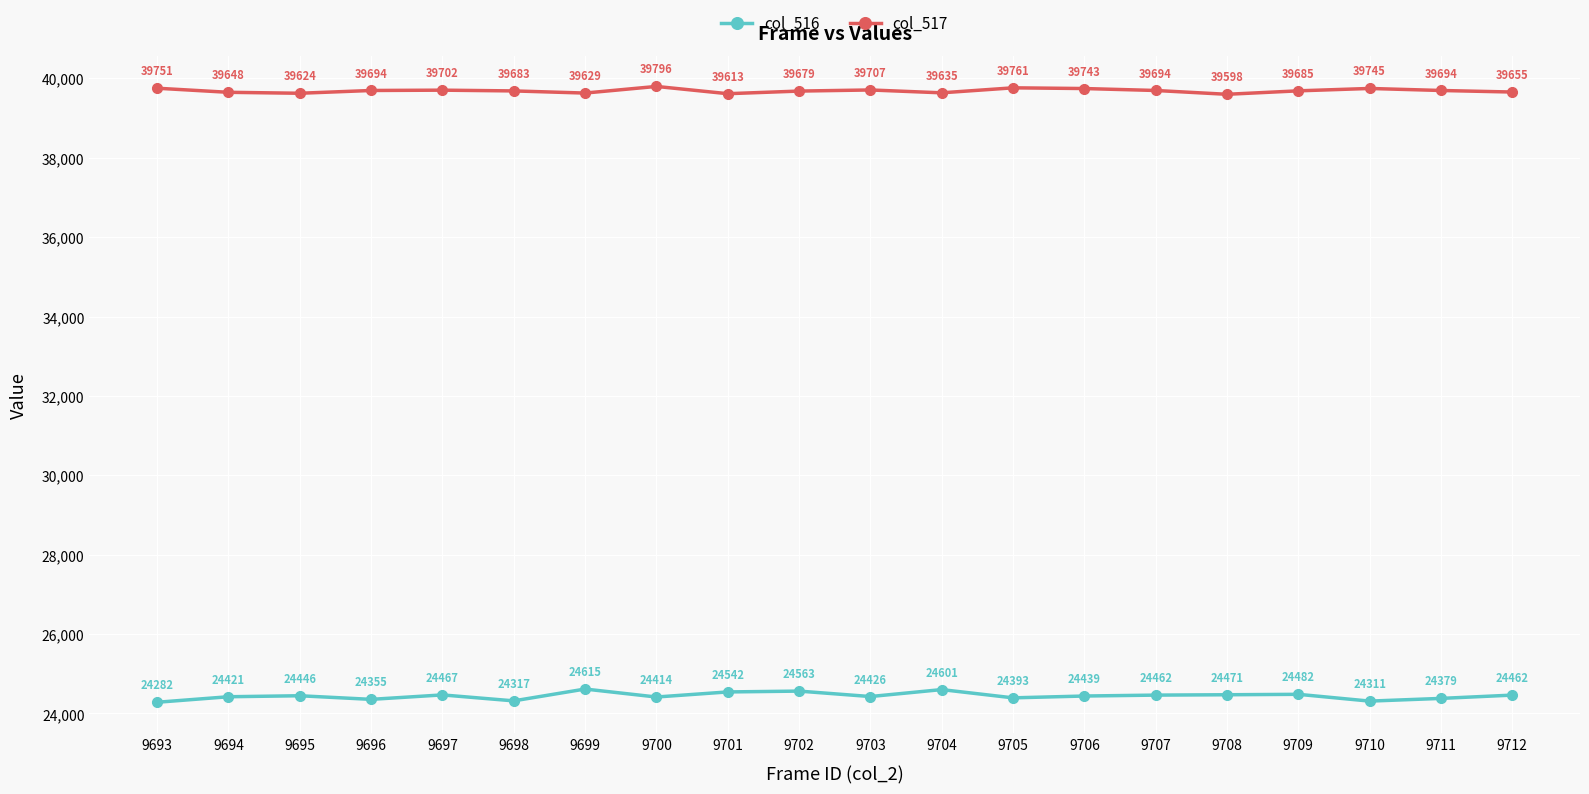

Does the chart display data point markers on the line(s)?

Yes